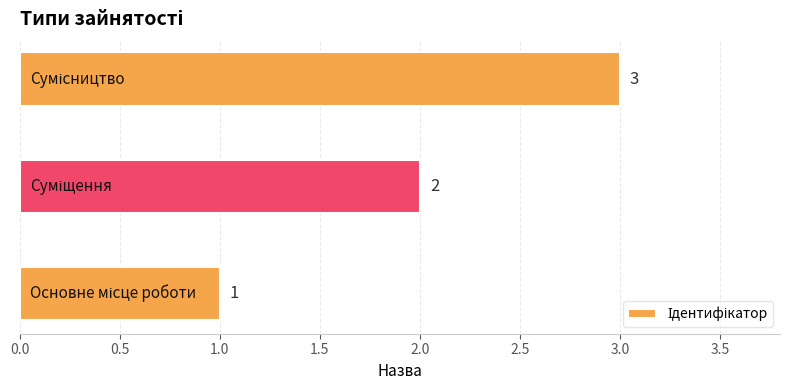

Count the values in the range 1 to 3.

3